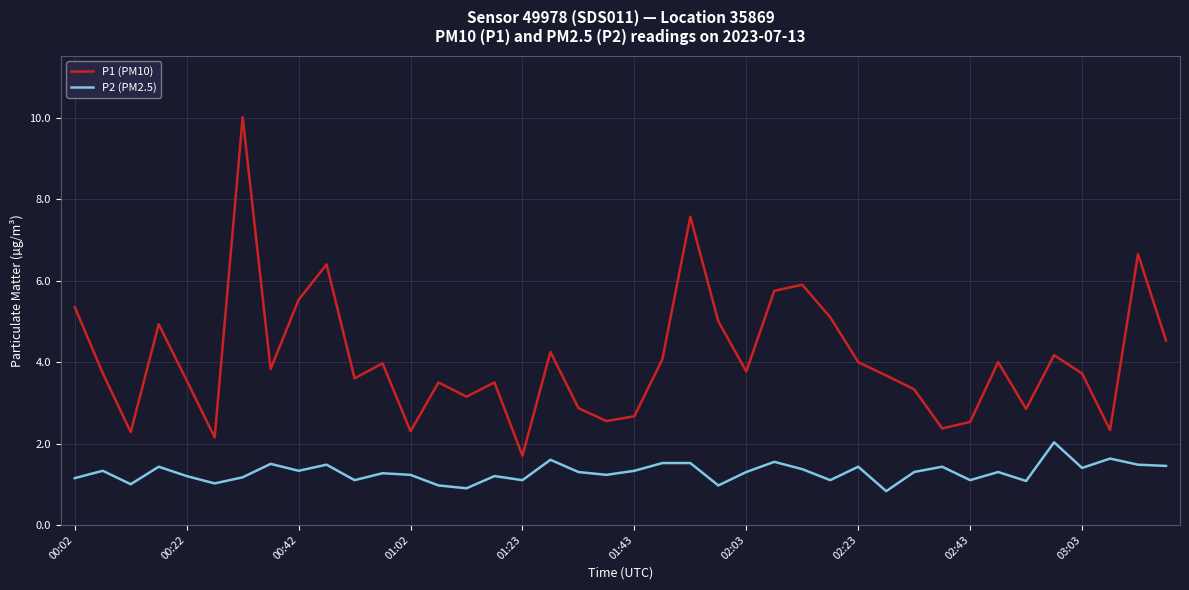

What is the smallest value displayed?

0.8